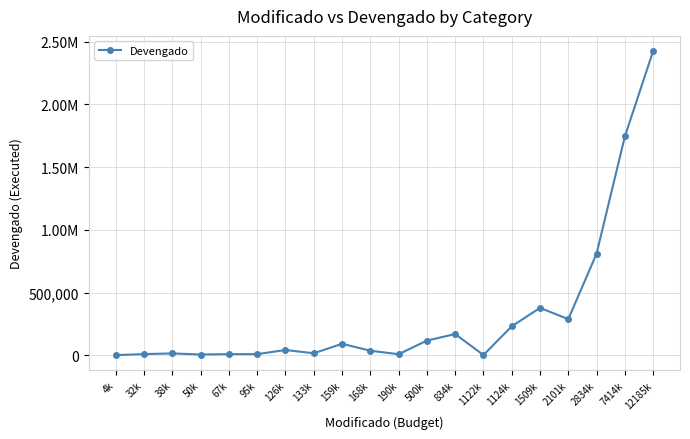

What is the difference between the maximum and minimum values?

2425030.3